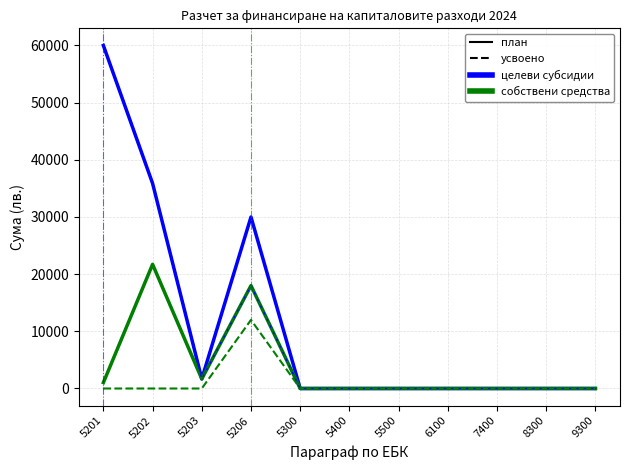

Does the chart have visible grid lines?

Yes